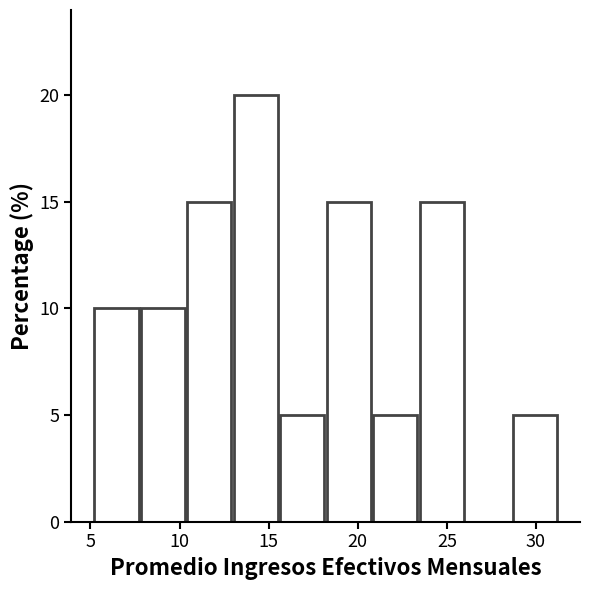

Which range on the x-axis has the tallest bar?

13.0 to 15.5